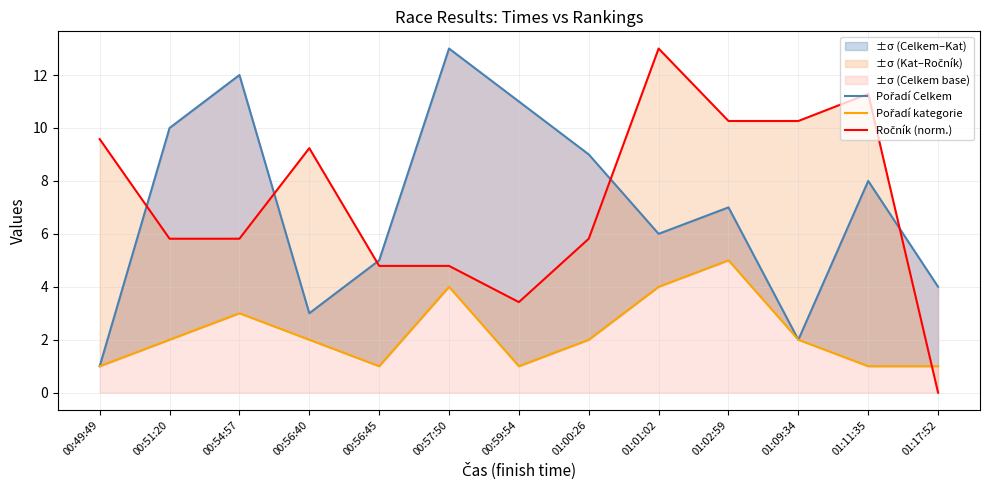

Count the number of categories in the chart.

13